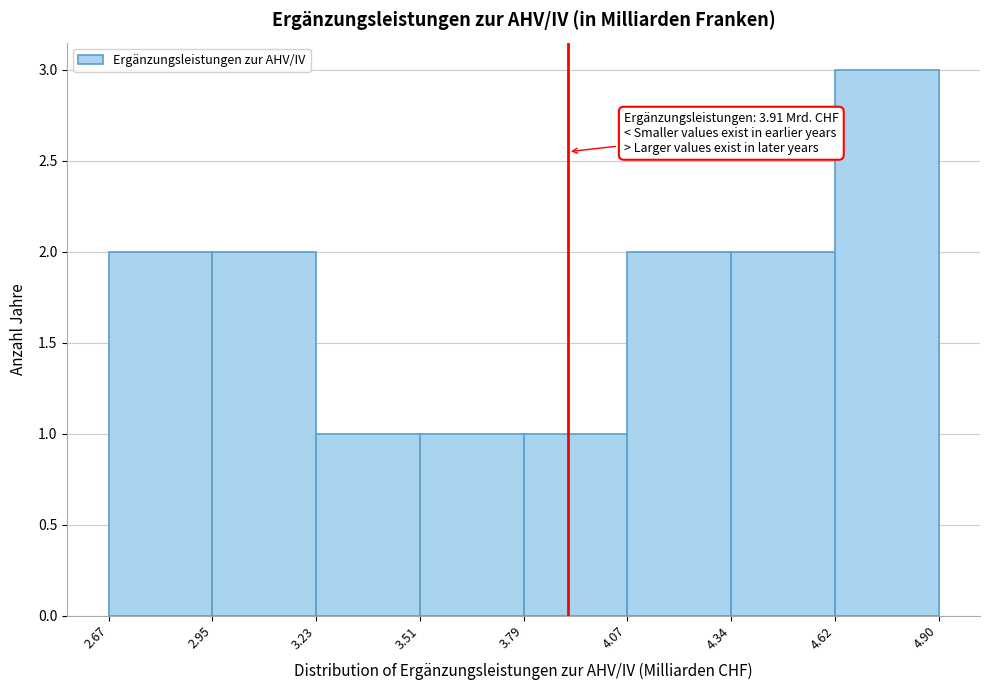

Over which range of the x-axis is the bar tallest?

4.62 to 4.90